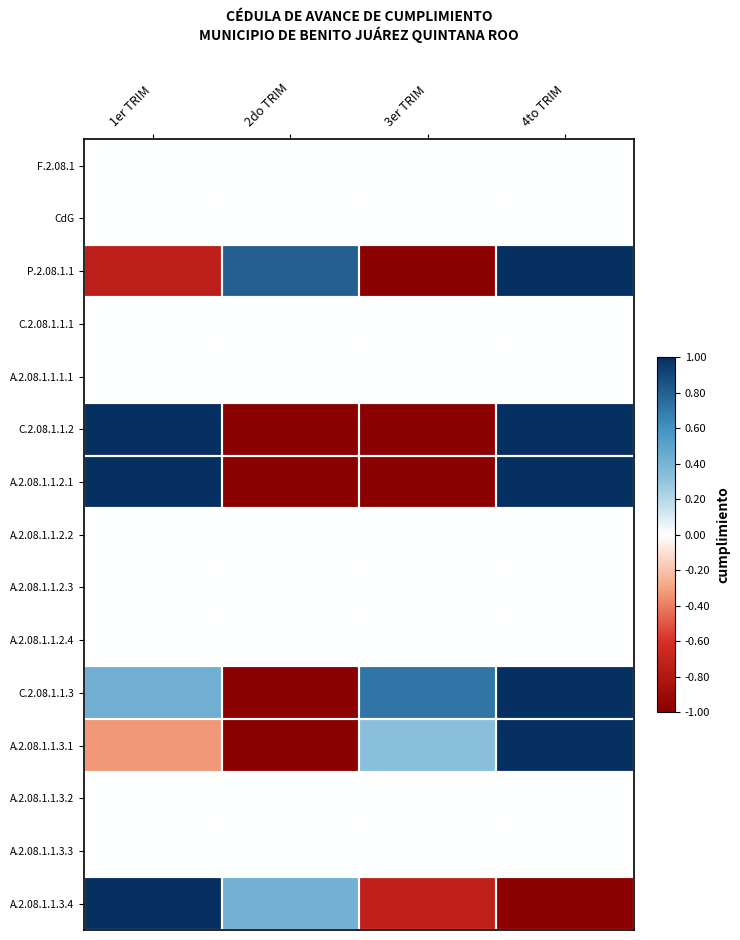

List the series in order of their peak value, lowest first.

F.2.08.1, CdG, C.2.08.1.1.1, A.2.08.1.1.1.1, A.2.08.1.1.2.2, A.2.08.1.1.2.3, A.2.08.1.1.2.4, A.2.08.1.1.3.2, A.2.08.1.1.3.3, P.2.08.1.1, C.2.08.1.1.2, A.2.08.1.1.2.1, C.2.08.1.1.3, A.2.08.1.1.3.1, A.2.08.1.1.3.4